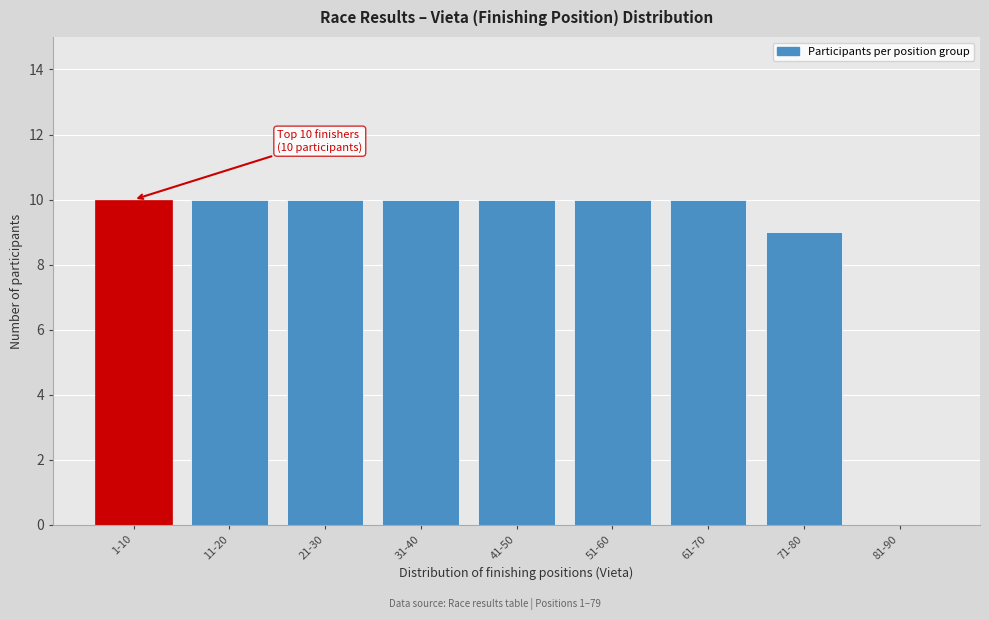

Reading right to left, transcribe all the data shown in this chart.

81-90=0	71-80=9	61-70=10	51-60=10	41-50=10	31-40=10	21-30=10	11-20=10	1-10=10